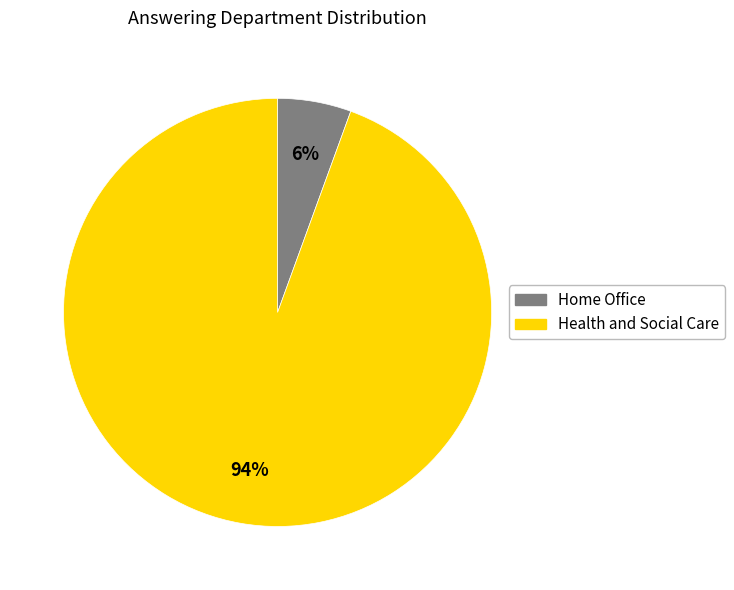

Approximately how many times larger is the value at Home Office compared to Health and Social Care?

0.1